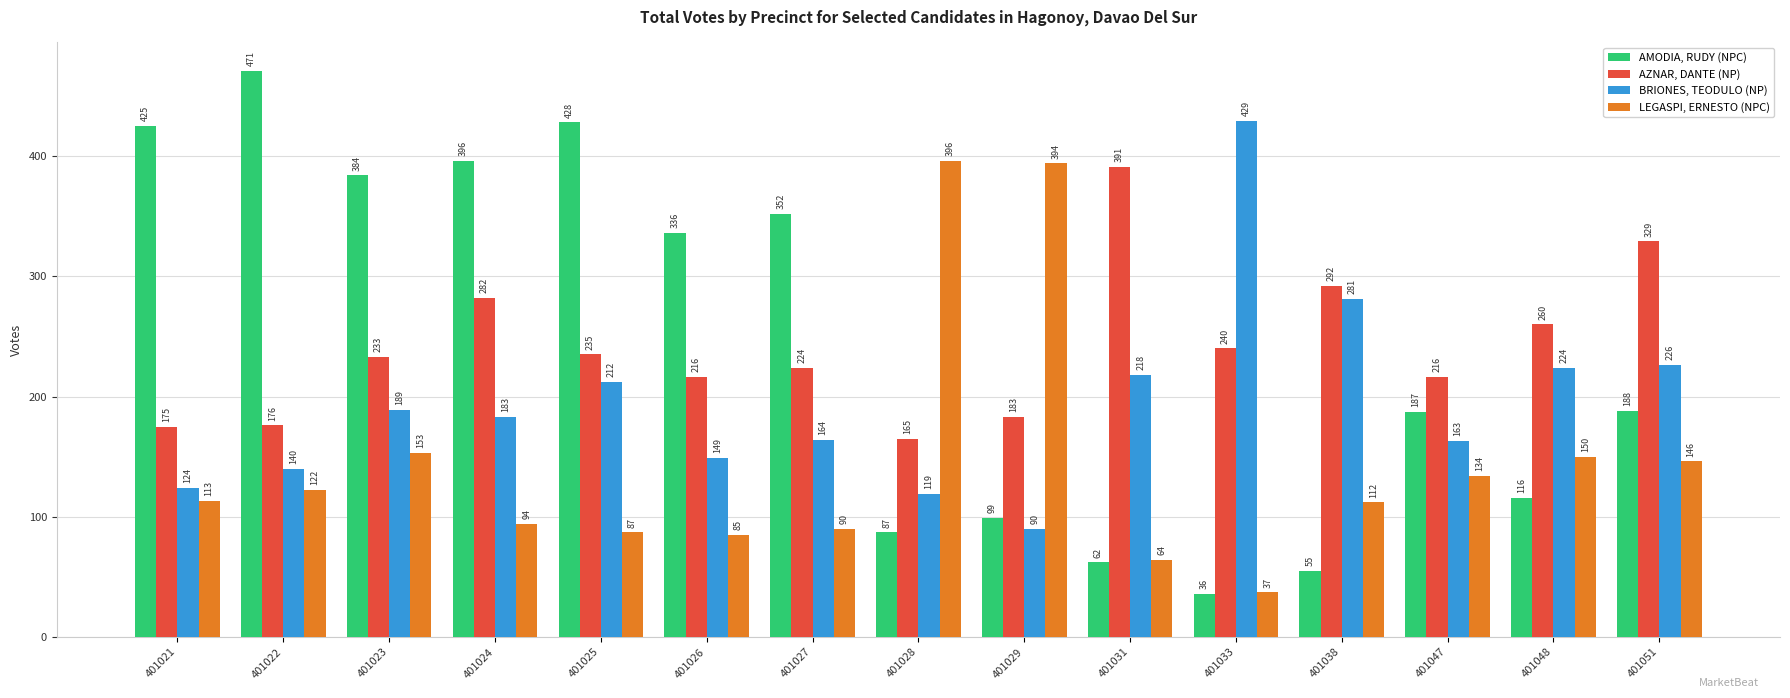

What is the difference between the AMODIA, RUDY (NPC) values at 401047 and 401023?

197